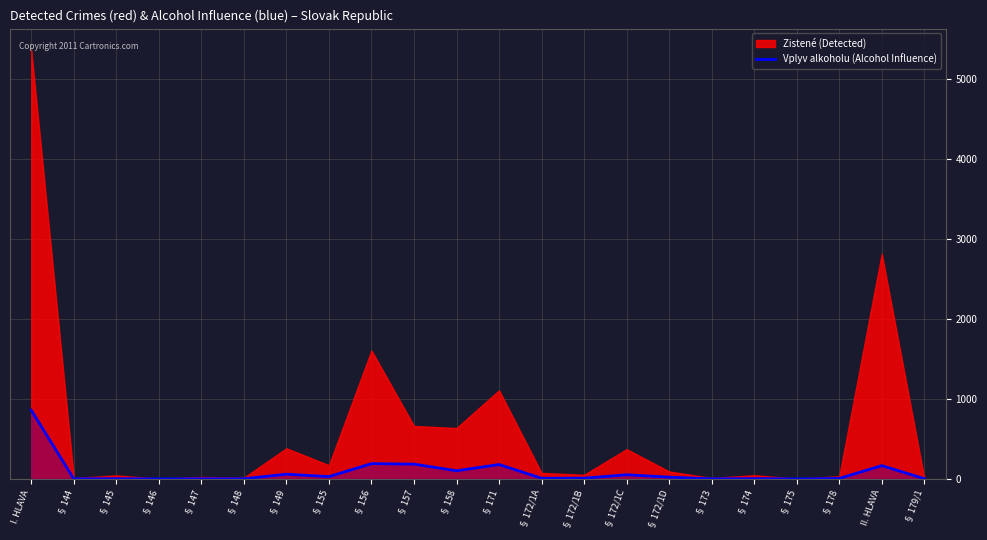

Count the number of categories in the chart.

22